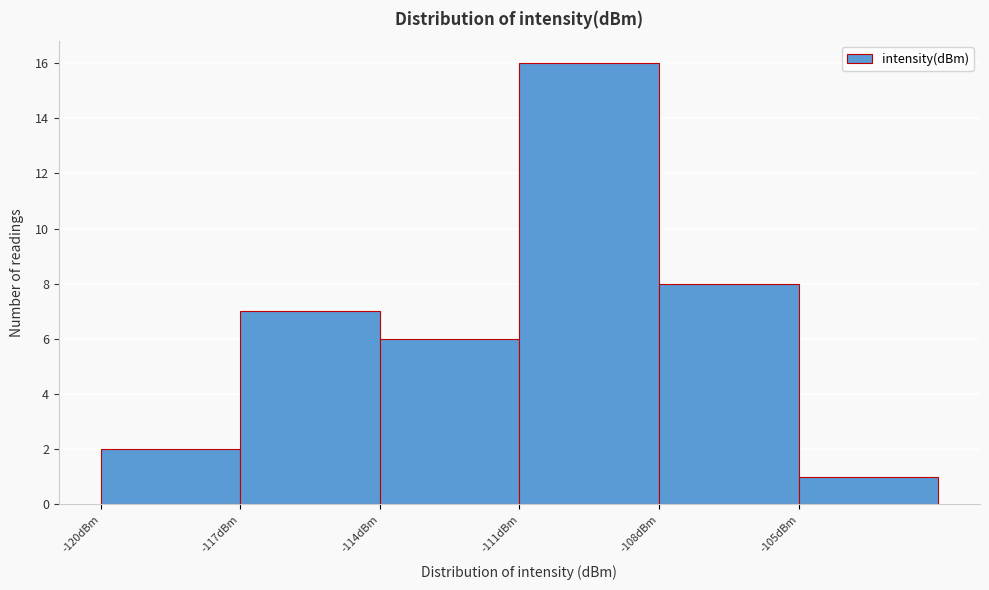

Reading left to right, list every bar in this chart as the range it spans on the x-axis followed by its height. The values are not printed on the chart, so give them approximately, as read against the axis.

-120 to -117: 2
-117 to -114: 7
-114 to -111: 6
-111 to -108: 16
-108 to -105: 8
-105 to -102: 1